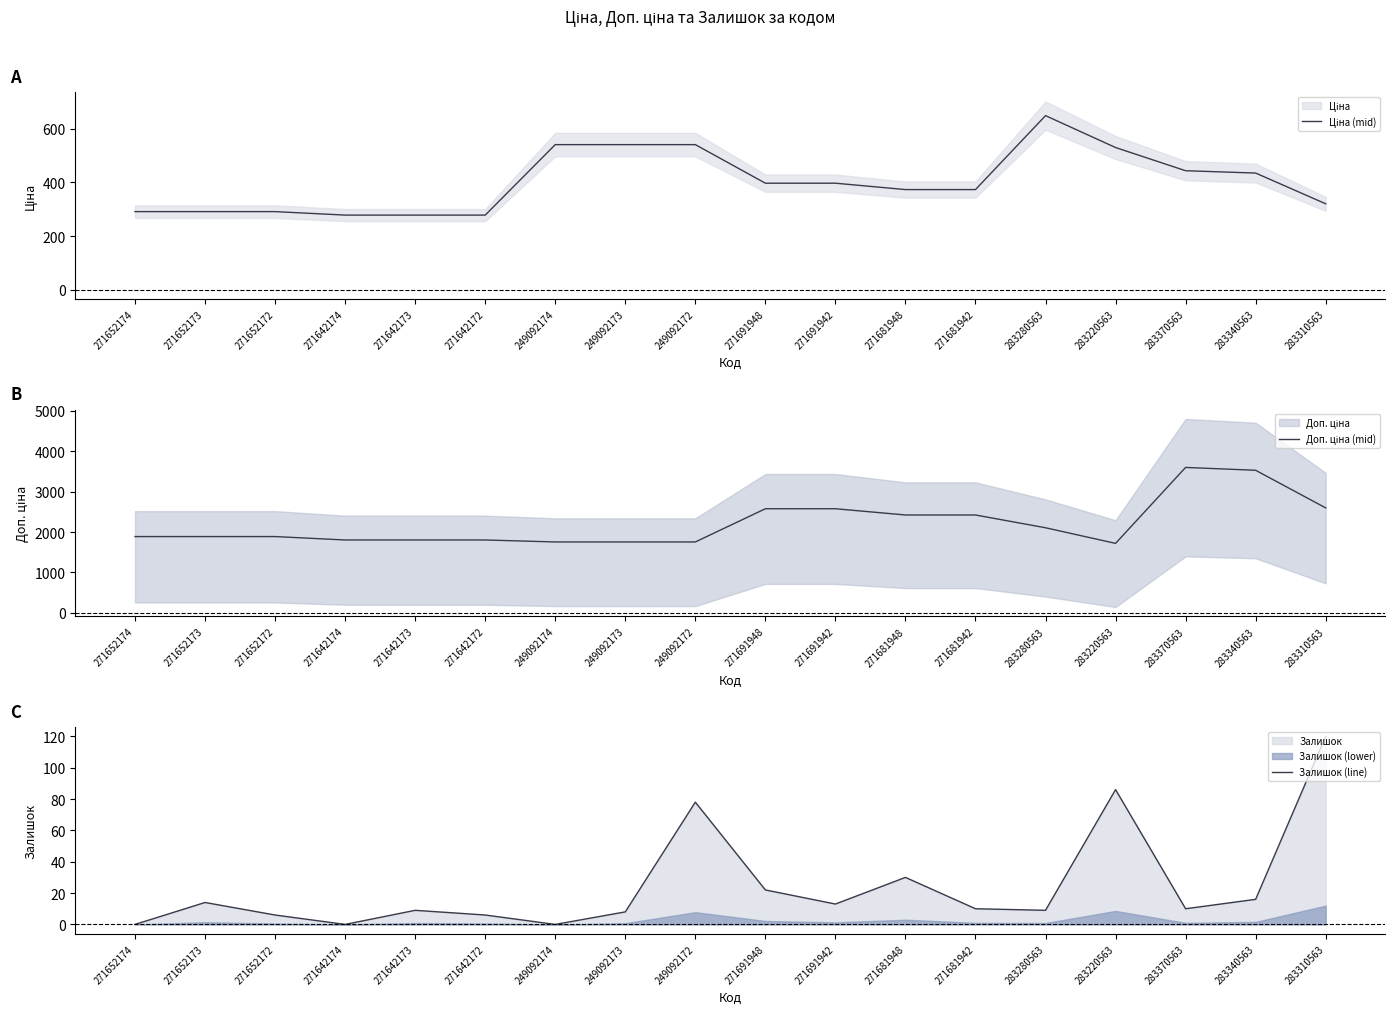

Reading left to right, list all the values displayed in this chart.

Ціна (mid): 291.1	291.1	291.1	278.1	278.1	278.1	541.1	541.1	541.1	397.1	397.1	373.3	373.3	649.3	530.2	443.7	435.0	320.3
Доп. ціна (mid): 1888.1	1888.1	1888.1	1803.9	1803.9	1803.9	1754.8	1754.8	1754.8	2576.0	2576.0	2421.6	2421.6	2105.7	1719.7	3597.3	3527.1	2597.0
Залишок (line): 0.0	14.0	6.0	0.0	9.0	6.0	0.0	8.0	78.0	22.0	13.0	30.0	10.0	9.0	86.0	10.0	16.0	120.0